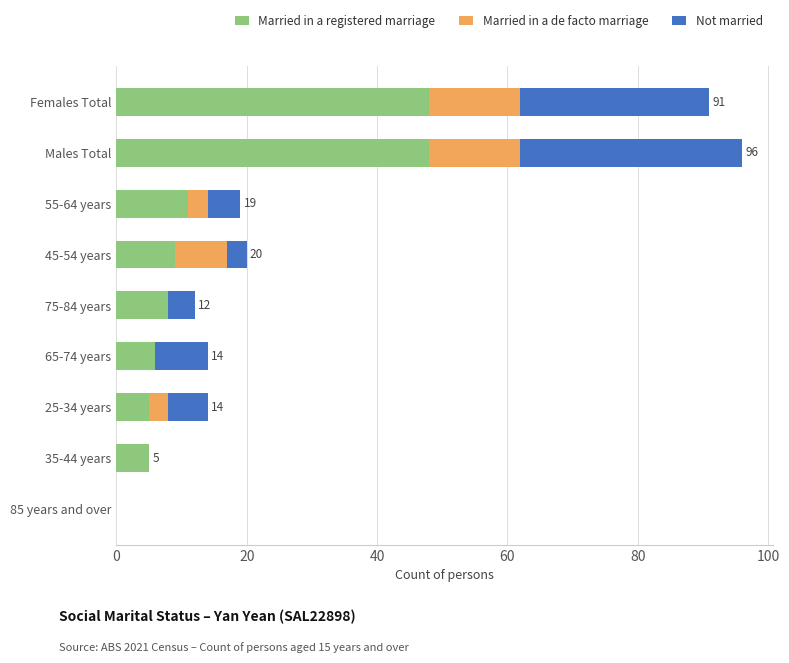

What is the maximum value for Married in a registered marriage?

48